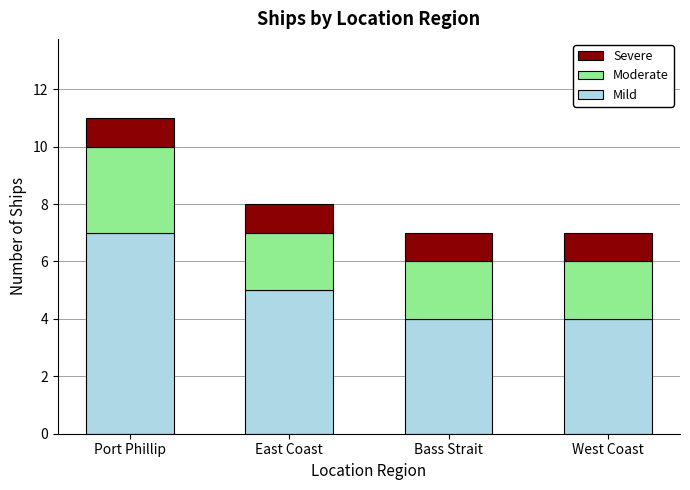

What is the minimum value for Mild?

4